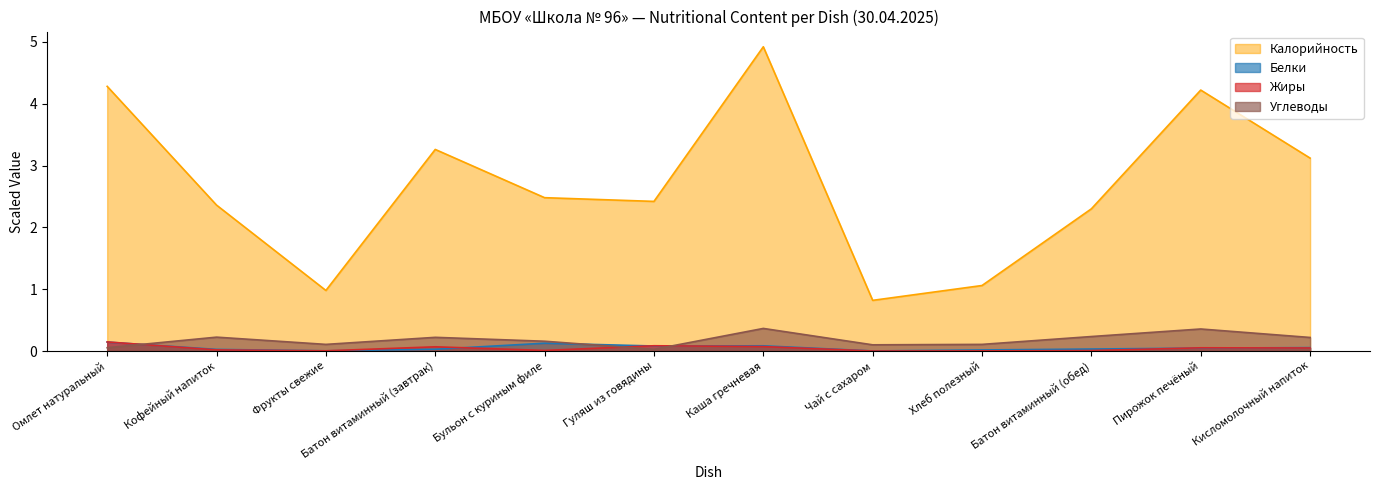

How many interior local valleys does the Углеводы series have?

3